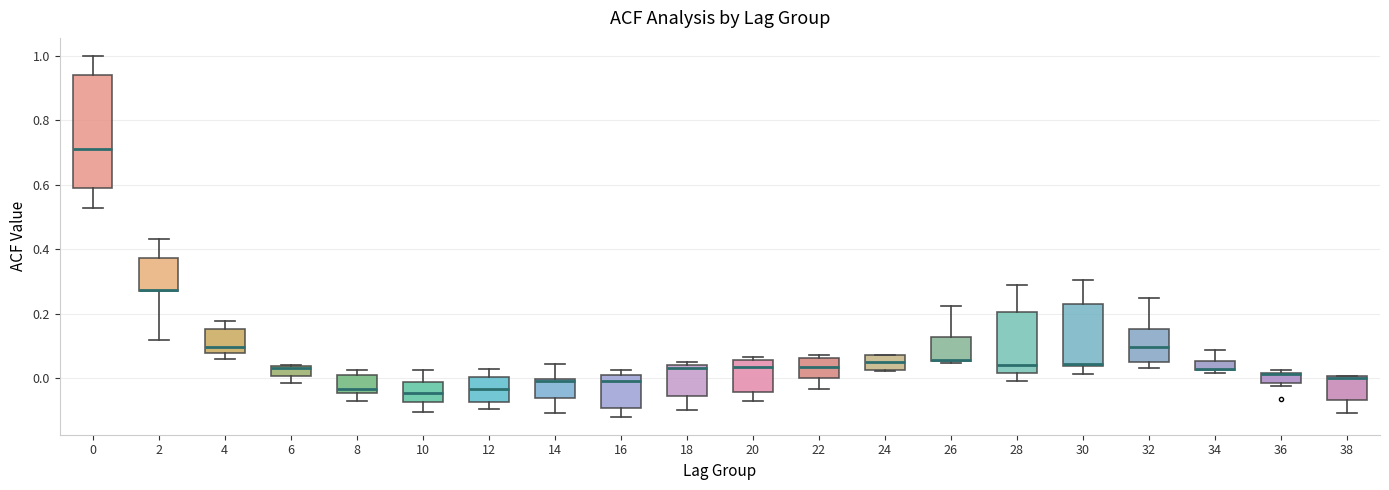

Comparing the boxes themselves (not the whiskers), which one is the tallest?

0